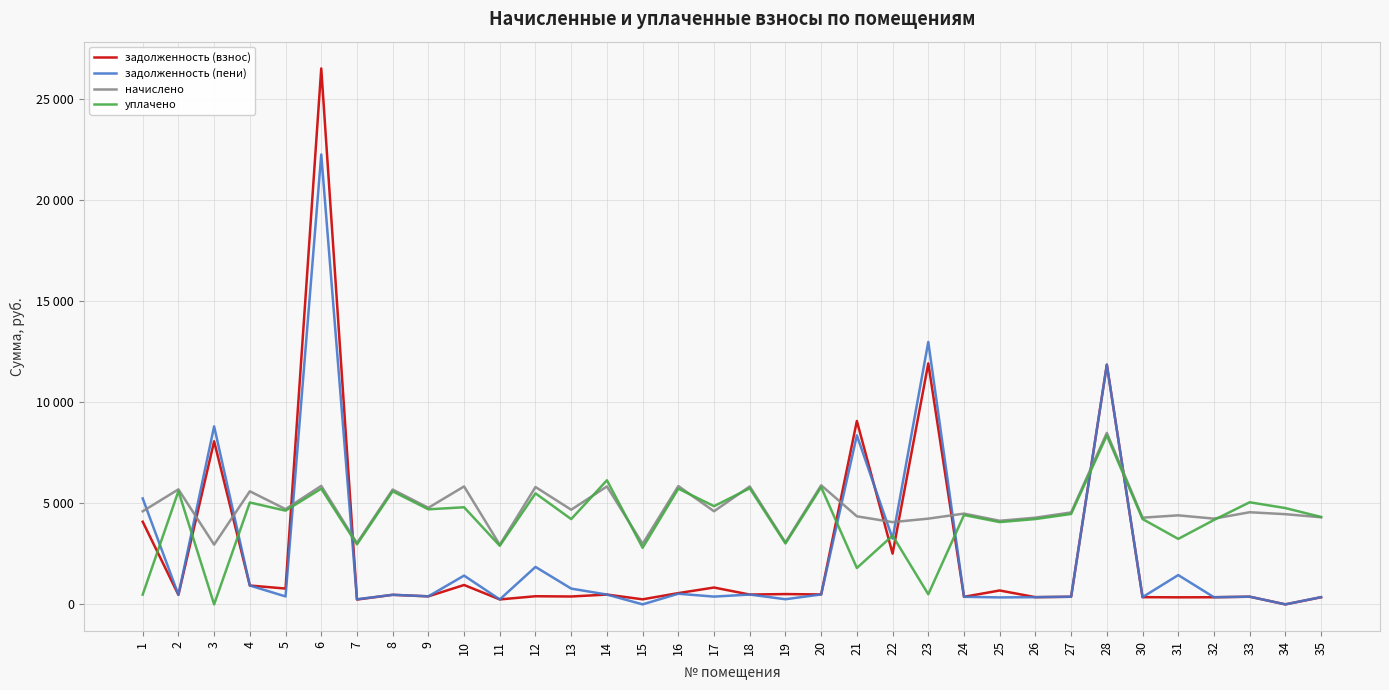

True or false: уплачено has more than 1 interior local peaks.

True